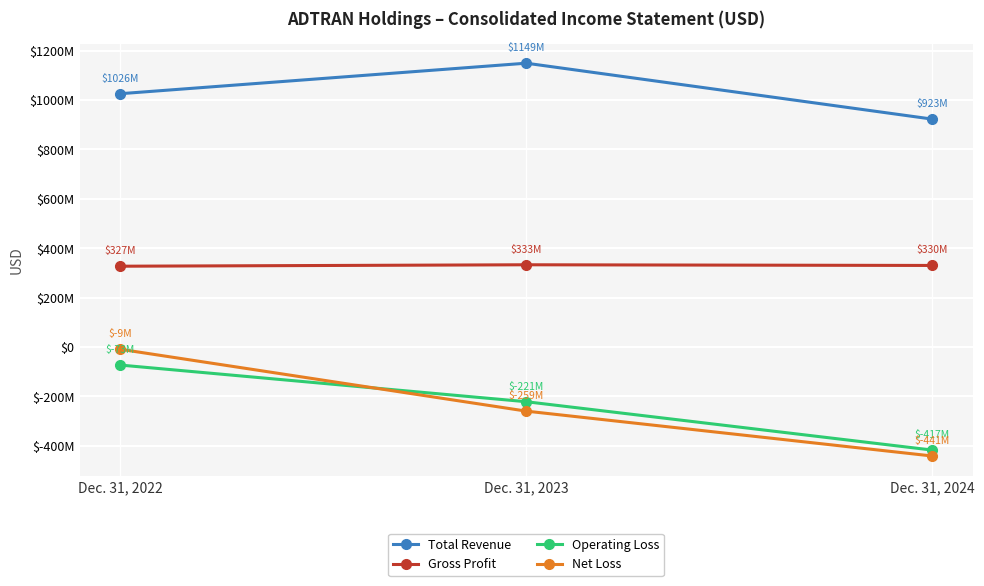

Rank the series at Dec. 31, 2024 from lowest to highest value.

Net Loss, Operating Loss, Gross Profit, Total Revenue